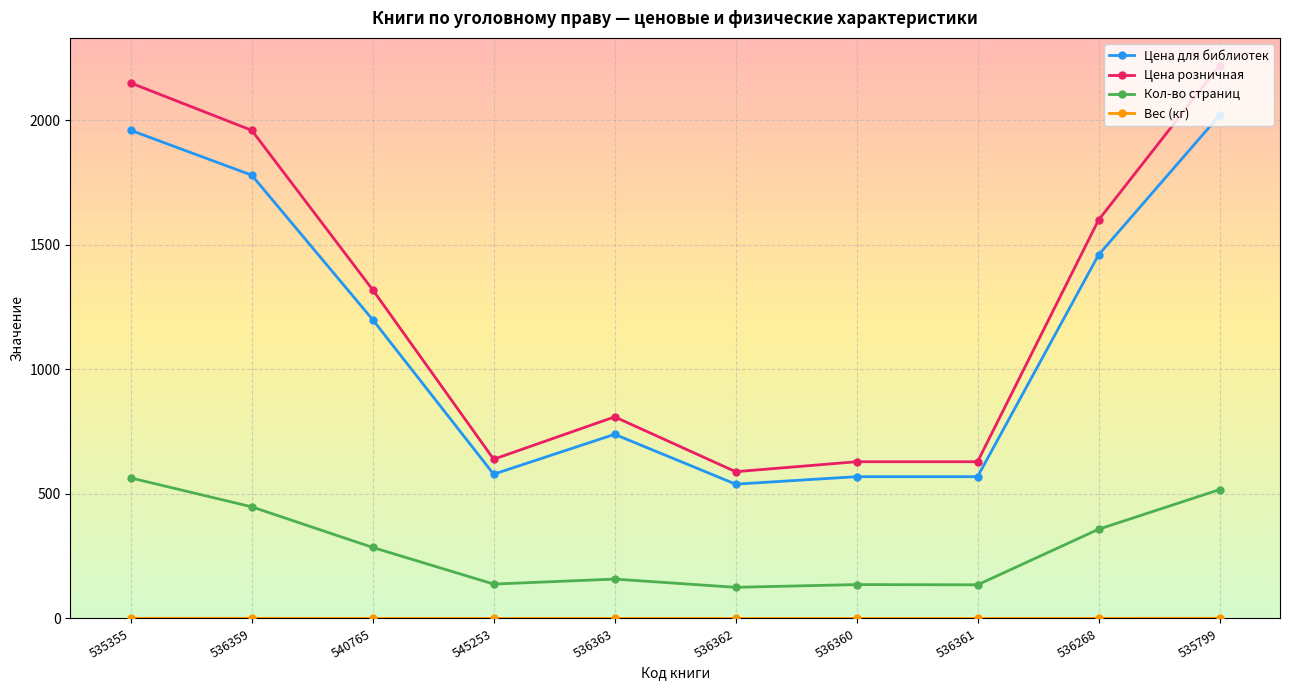

Is it true that Цена для библиотек equals 1459.0 at 536268?

True